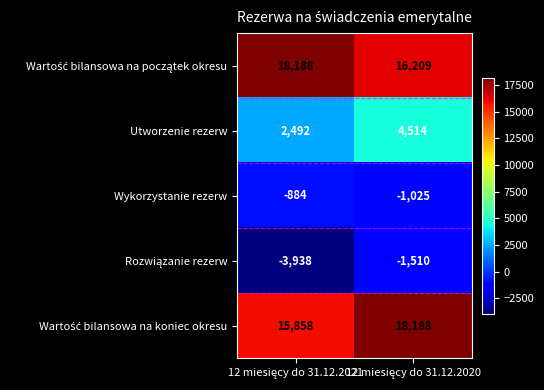

What is the greatest value displayed?

18188